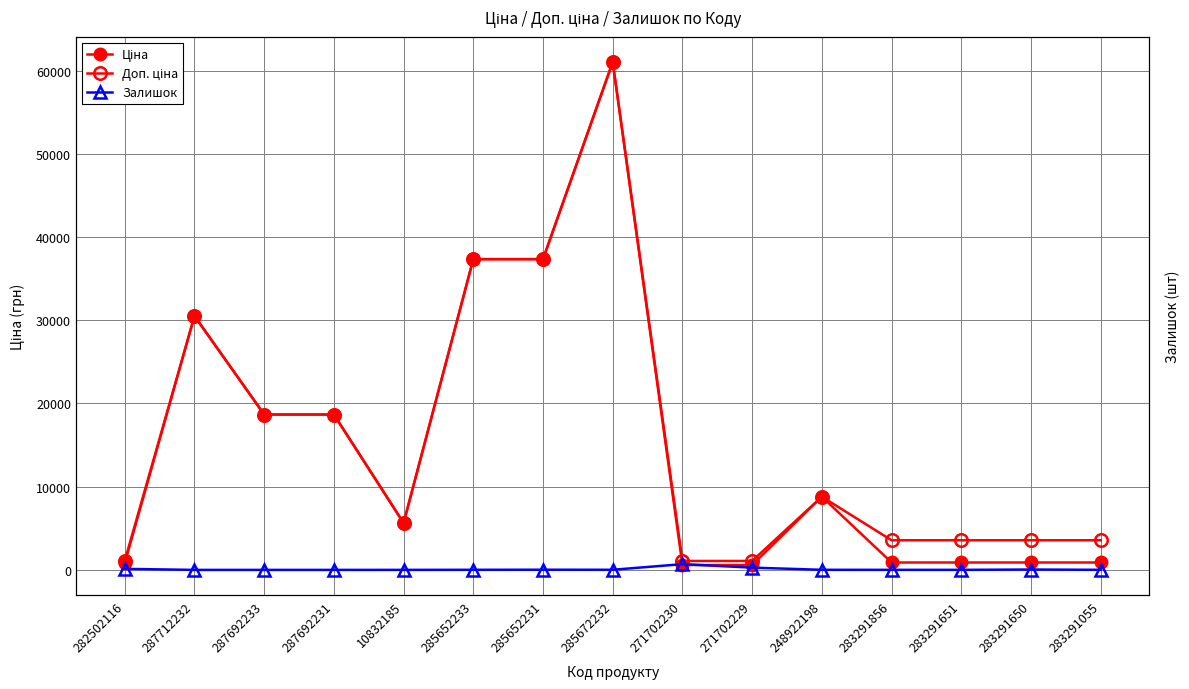

Is the value of Доп. ціна at 287692231 greater than the value of Залишок at 287692231?

Yes